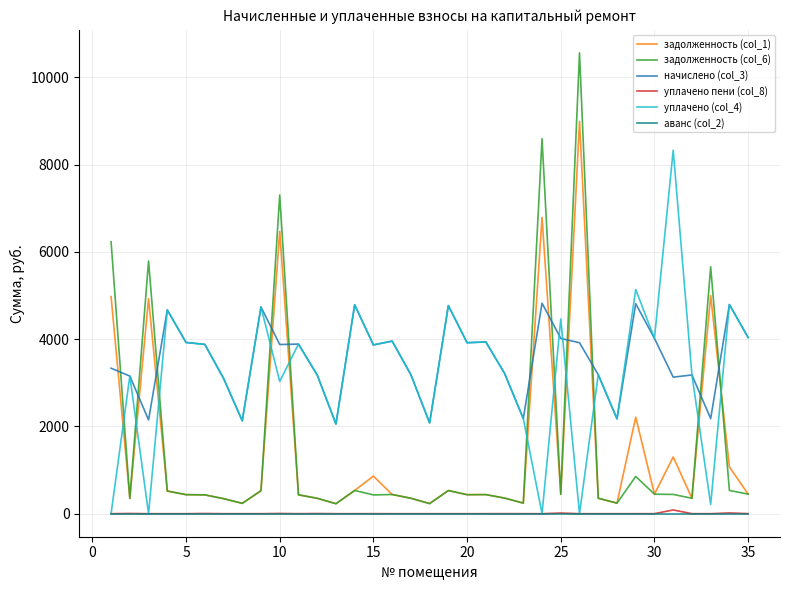

Which series has the largest total across all categories?

начислено (col_3)